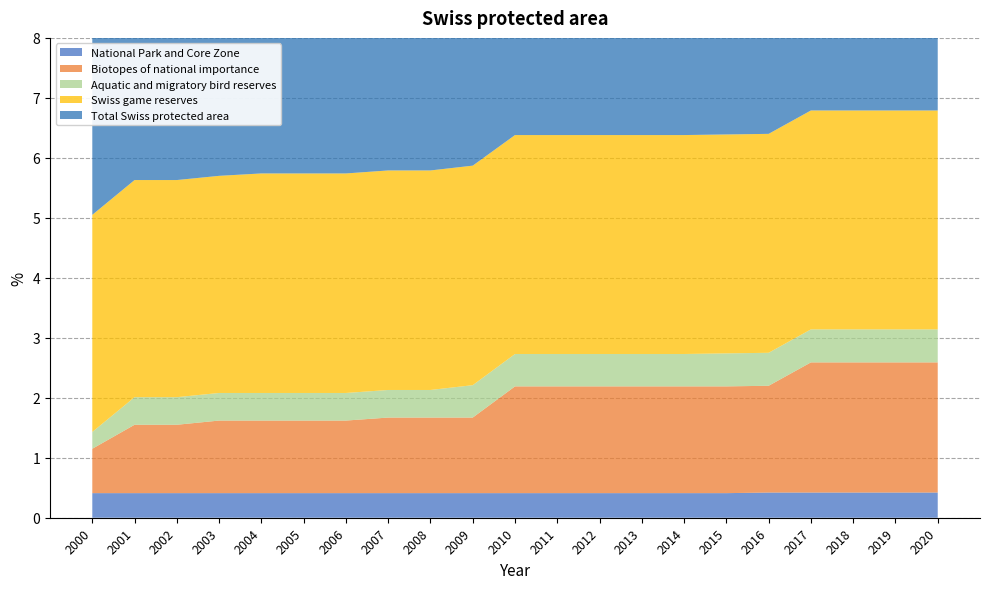

Reading left to right, what are all the values shown in this chart?

National Park and Core Zone: 2000=0.4	2001=0.4	2002=0.4	2003=0.4	2004=0.4	2005=0.4	2006=0.4	2007=0.4	2008=0.4	2009=0.4	2010=0.4	2011=0.4	2012=0.4	2013=0.4	2014=0.4	2015=0.4	2016=0.4	2017=0.4	2018=0.4	2019=0.4	2020=0.4
Biotopes of national importance: 2000=0.7	2001=1.1	2002=1.1	2003=1.2	2004=1.2	2005=1.2	2006=1.2	2007=1.3	2008=1.3	2009=1.3	2010=1.8	2011=1.8	2012=1.8	2013=1.8	2014=1.8	2015=1.8	2016=1.8	2017=2.2	2018=2.2	2019=2.2	2020=2.2
Aquatic and migratory bird reserves: 2000=0.3	2001=0.5	2002=0.5	2003=0.5	2004=0.5	2005=0.5	2006=0.5	2007=0.5	2008=0.5	2009=0.5	2010=0.5	2011=0.5	2012=0.5	2013=0.5	2014=0.5	2015=0.6	2016=0.6	2017=0.6	2018=0.6	2019=0.6	2020=0.6
Swiss game reserves: 2000=3.6	2001=3.6	2002=3.6	2003=3.6	2004=3.7	2005=3.7	2006=3.7	2007=3.7	2008=3.7	2009=3.7	2010=3.6	2011=3.6	2012=3.6	2013=3.6	2014=3.6	2015=3.6	2016=3.6	2017=3.6	2018=3.6	2019=3.6	2020=3.6
Total Swiss protected area: 2000=5.0	2001=5.5	2002=5.5	2003=5.6	2004=5.6	2005=5.6	2006=5.6	2007=5.7	2008=5.7	2009=5.7	2010=6.2	2011=6.2	2012=6.2	2013=6.2	2014=6.2	2015=6.2	2016=6.2	2017=6.6	2018=6.6	2019=6.6	2020=6.6